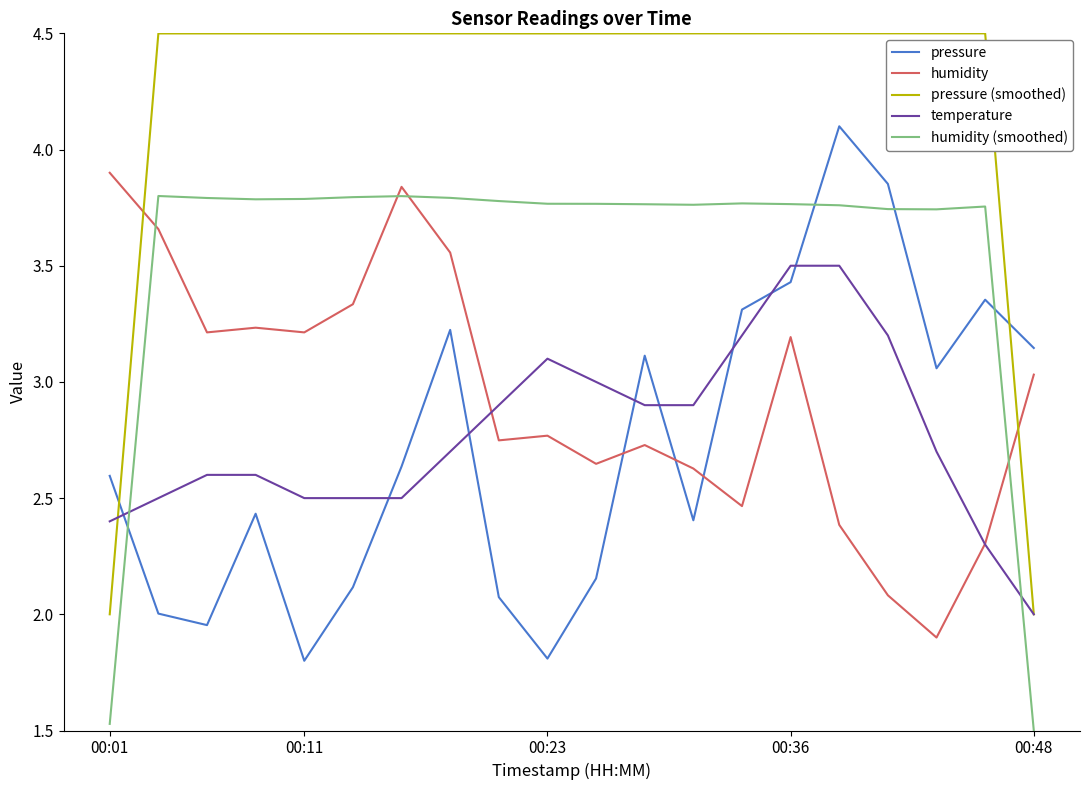

True or false: humidity (smoothed) and temperature intersect in this chart.

True